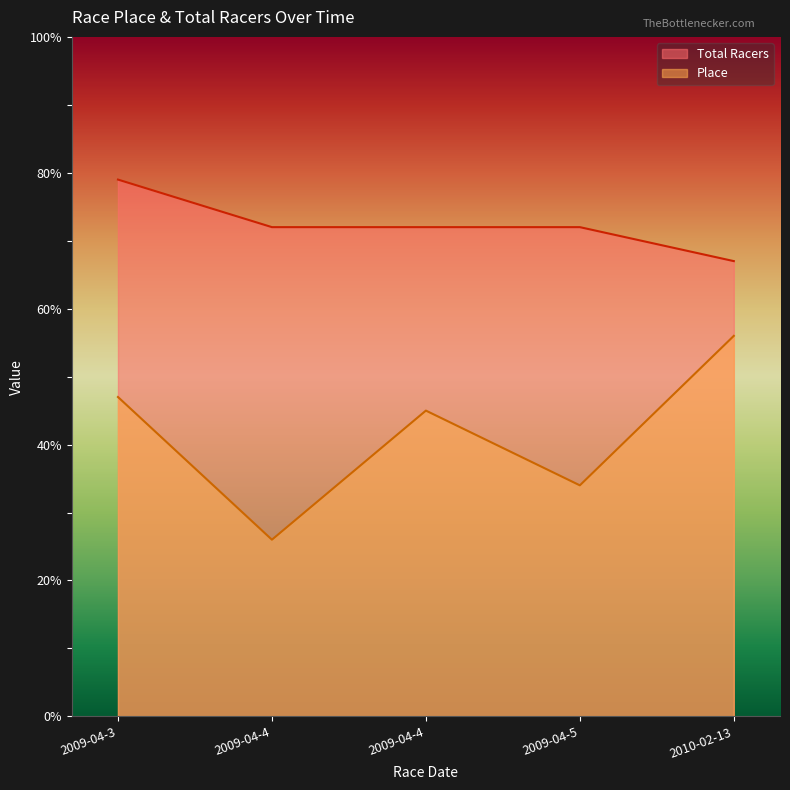

Is the value of Place at 2009-04-5 greater than the value of Total Racers at 2009-04-4?

No